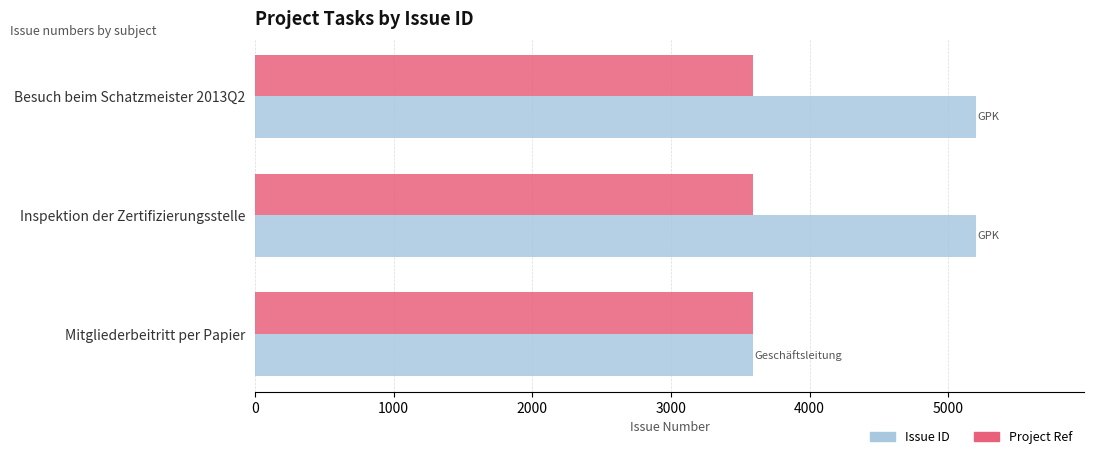

What is the total value across all series at Inspektion der Zertifizierungsstelle?

8790